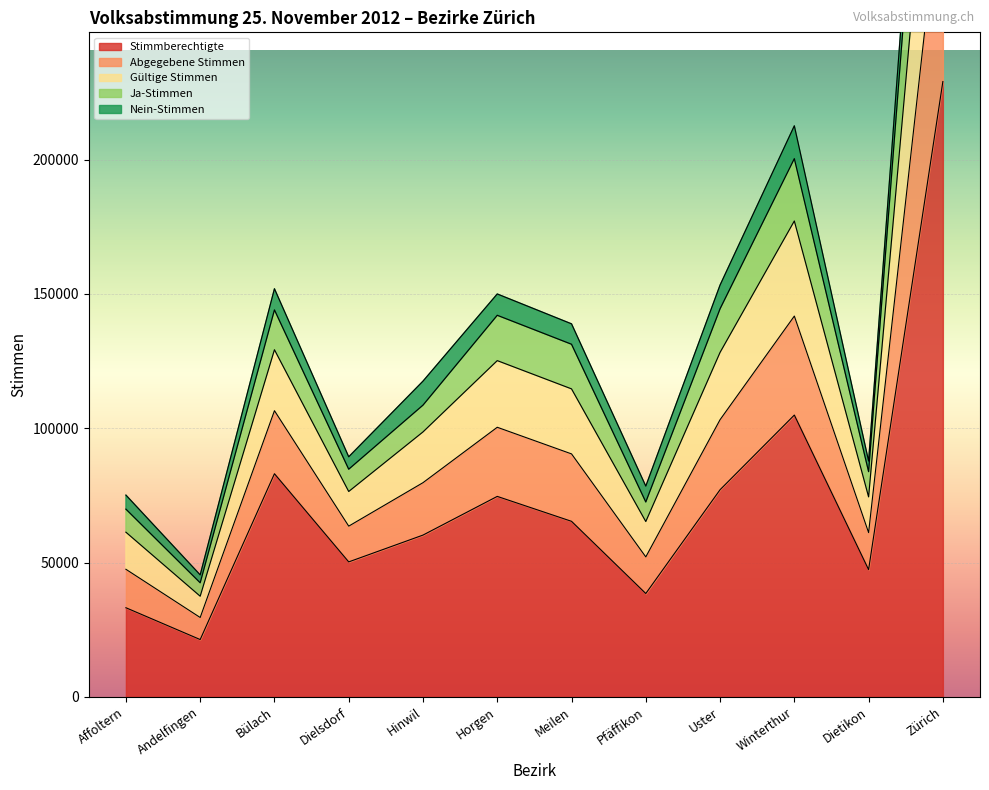

What position from the right is Winterthur?

3